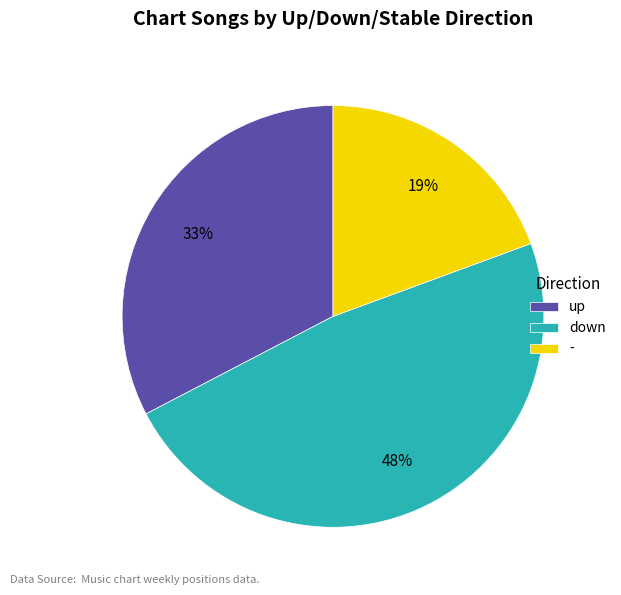

Combined, do down and up account for over 50%?

Yes